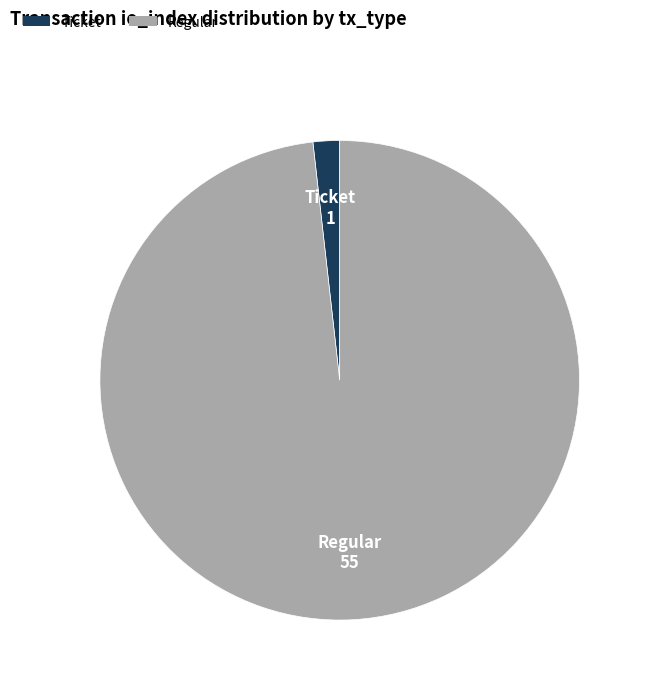

Do Ticket and Regular together represent more than half of the pie?

Yes